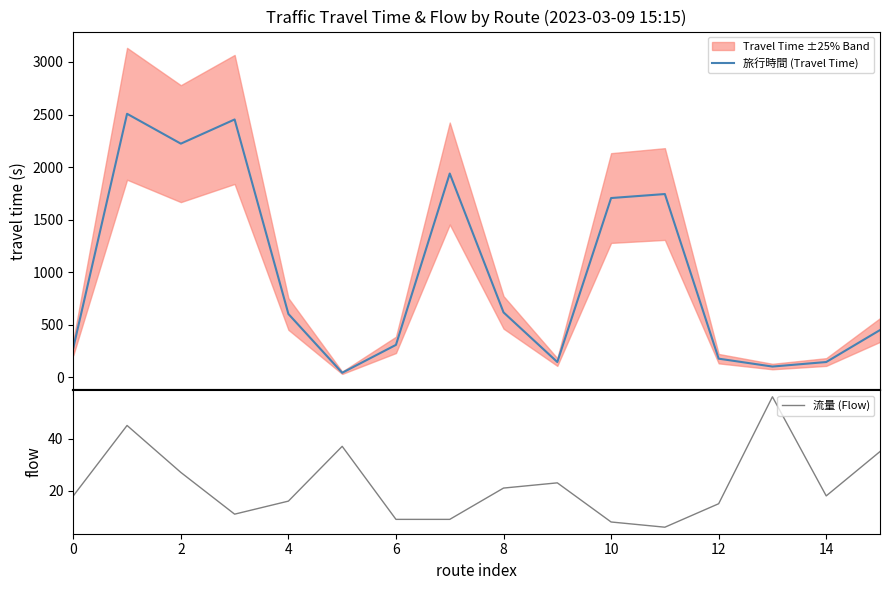

What is the highest value of the 流量 (Flow) series?

56